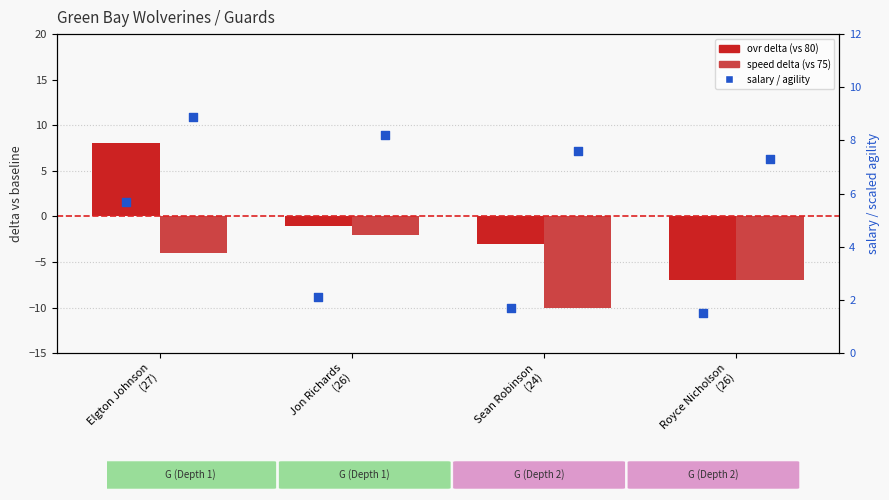

At which category is the sum across all series the highest?

Elgton Johnson
(27)